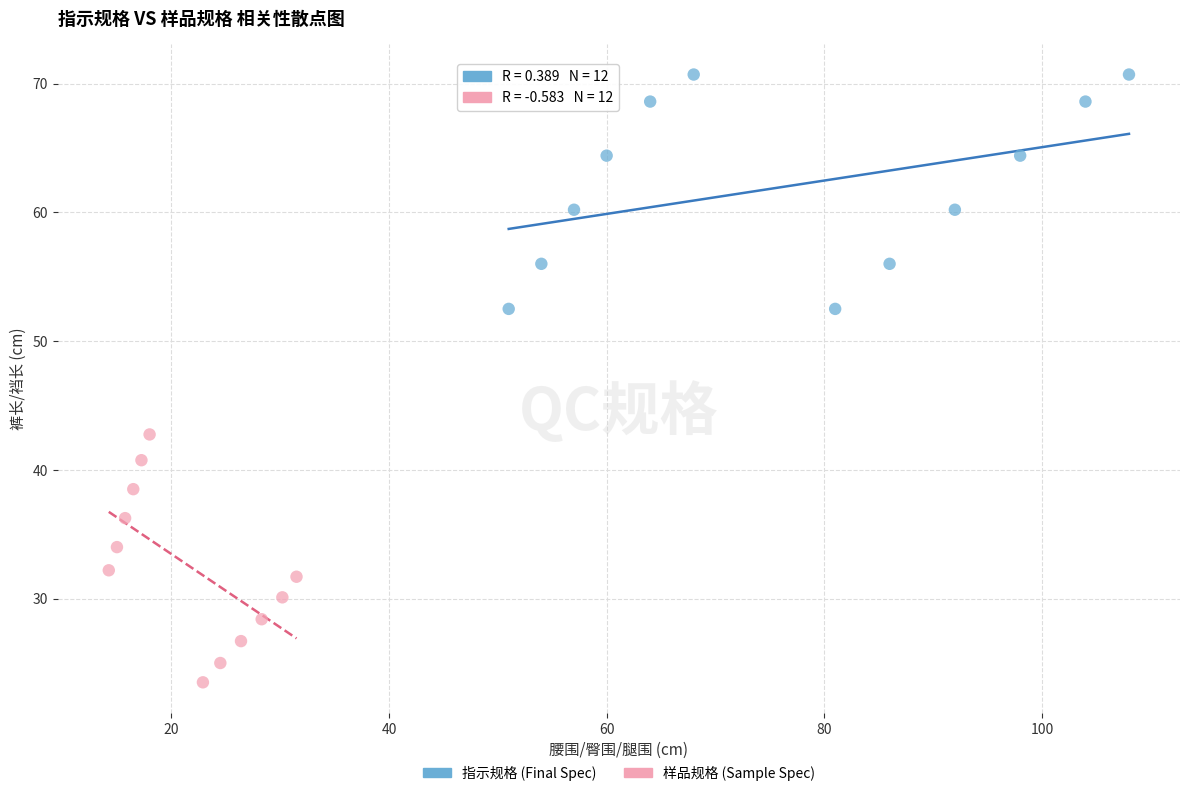

Which series reaches the maximum Y coordinate?

指示规格 (Final Spec)